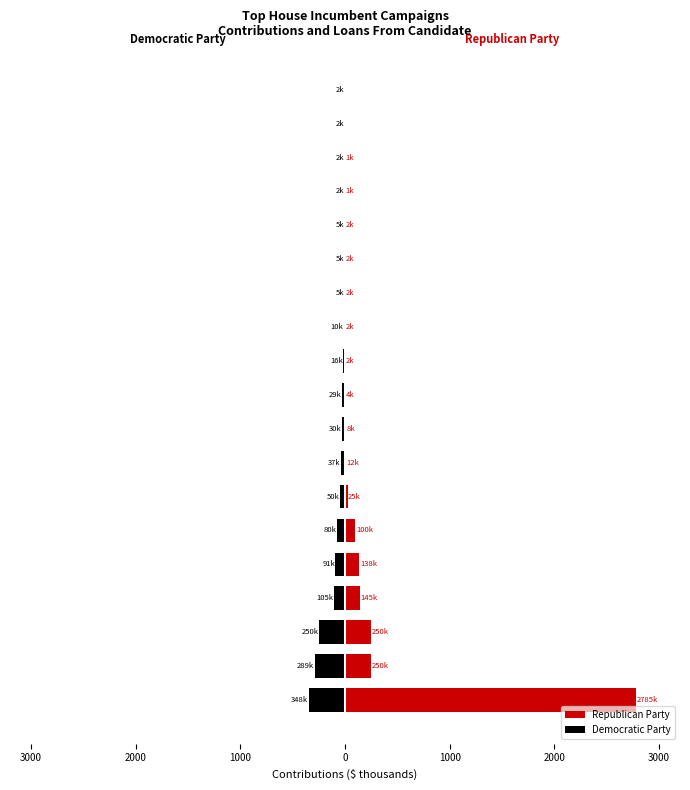

At 2000, list the series in order from smallest to largest.

Democratic Party, Republican Party